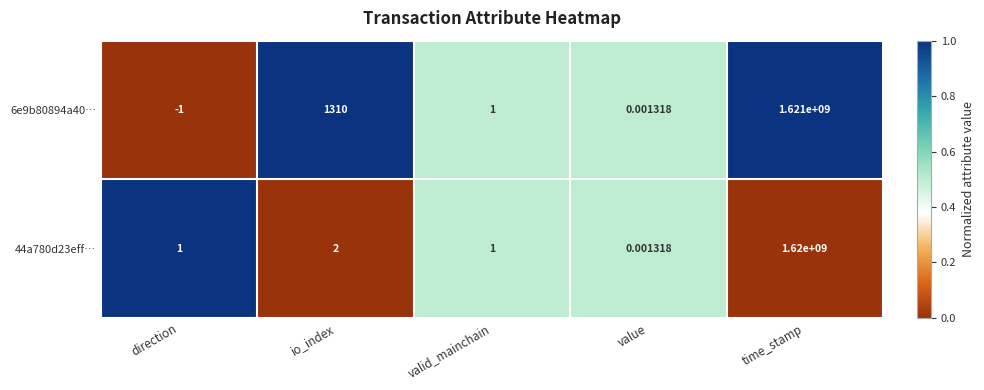

At which label is 6e9b80894a40… closest to 810499999?

io_index